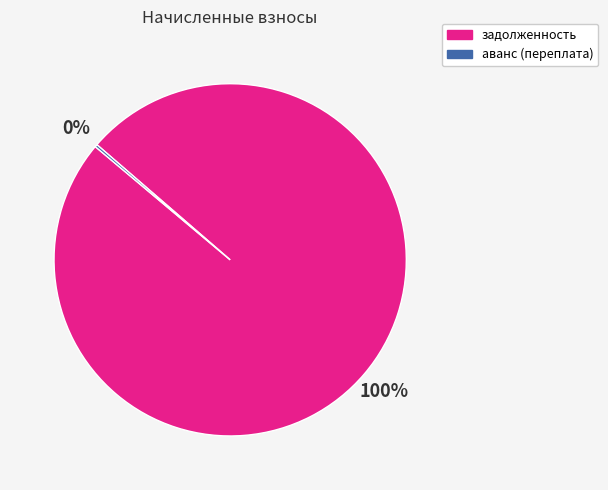

To the nearest percent, what is the average slice percentage?

50%